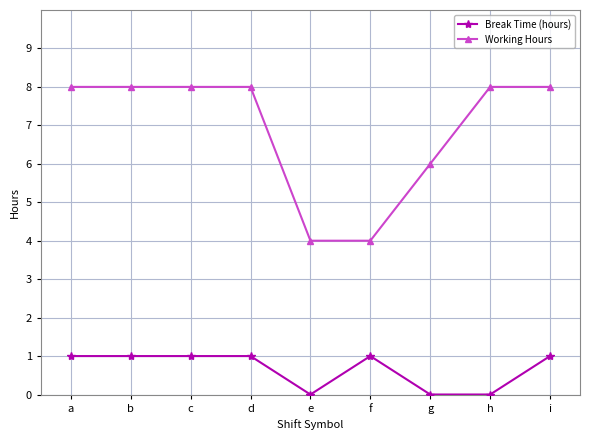

What is the minimum value for Working Hours?

4